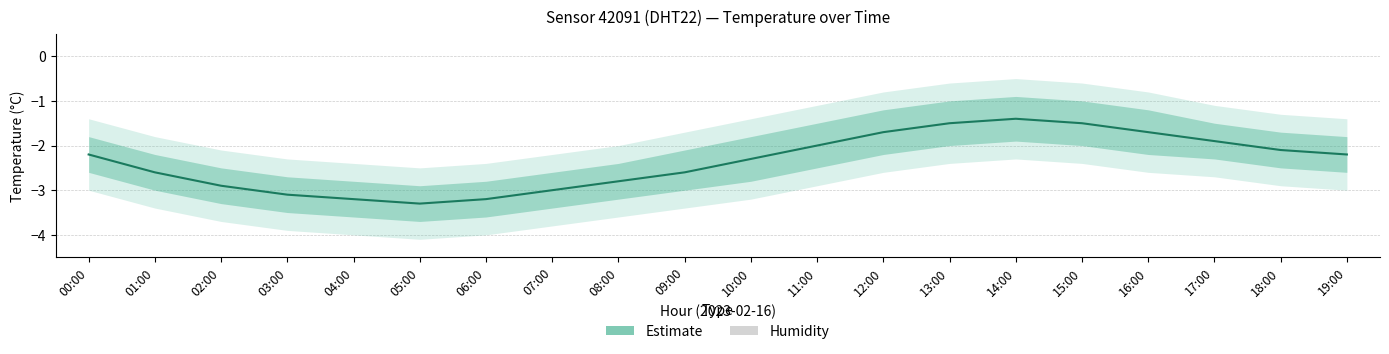

Which has a higher value, 11:00 or 18:00?

11:00